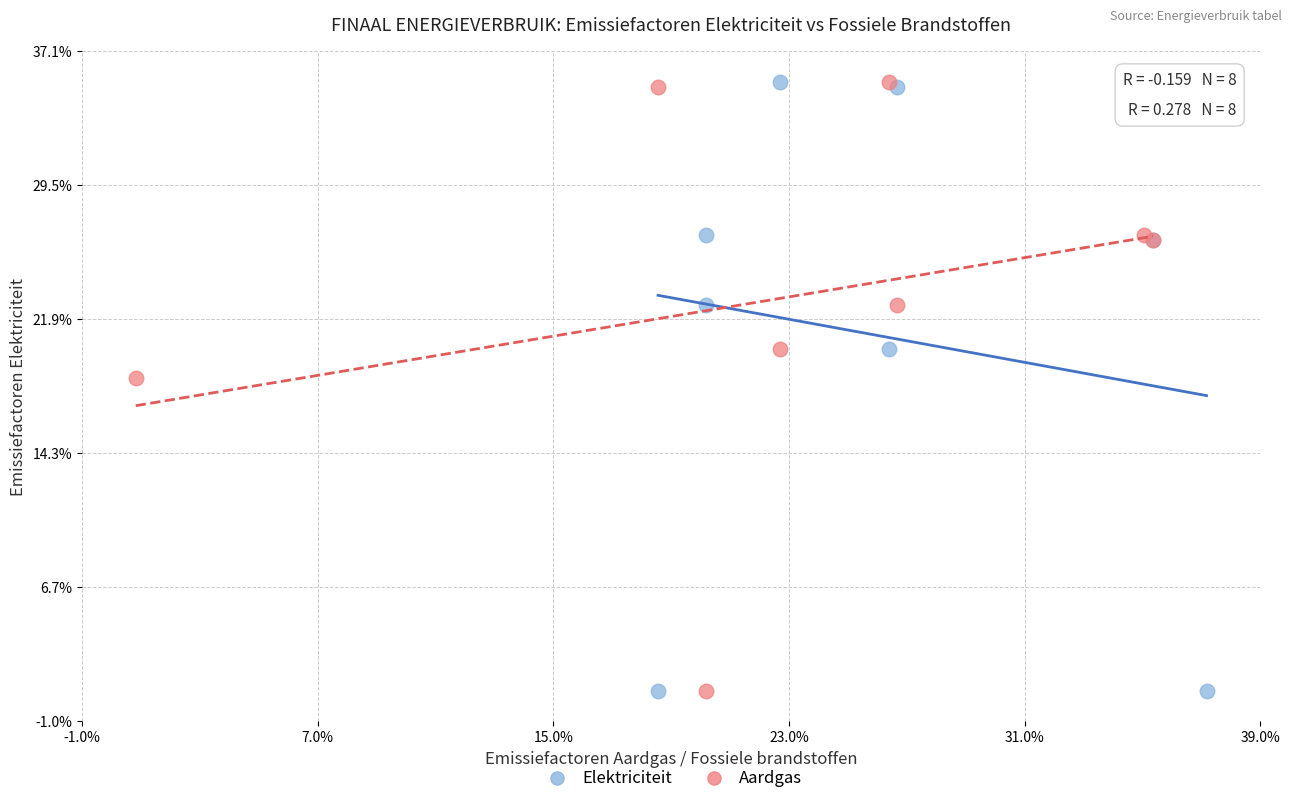

What are all the series names shown in the legend?

Elektriciteit, Aardgas